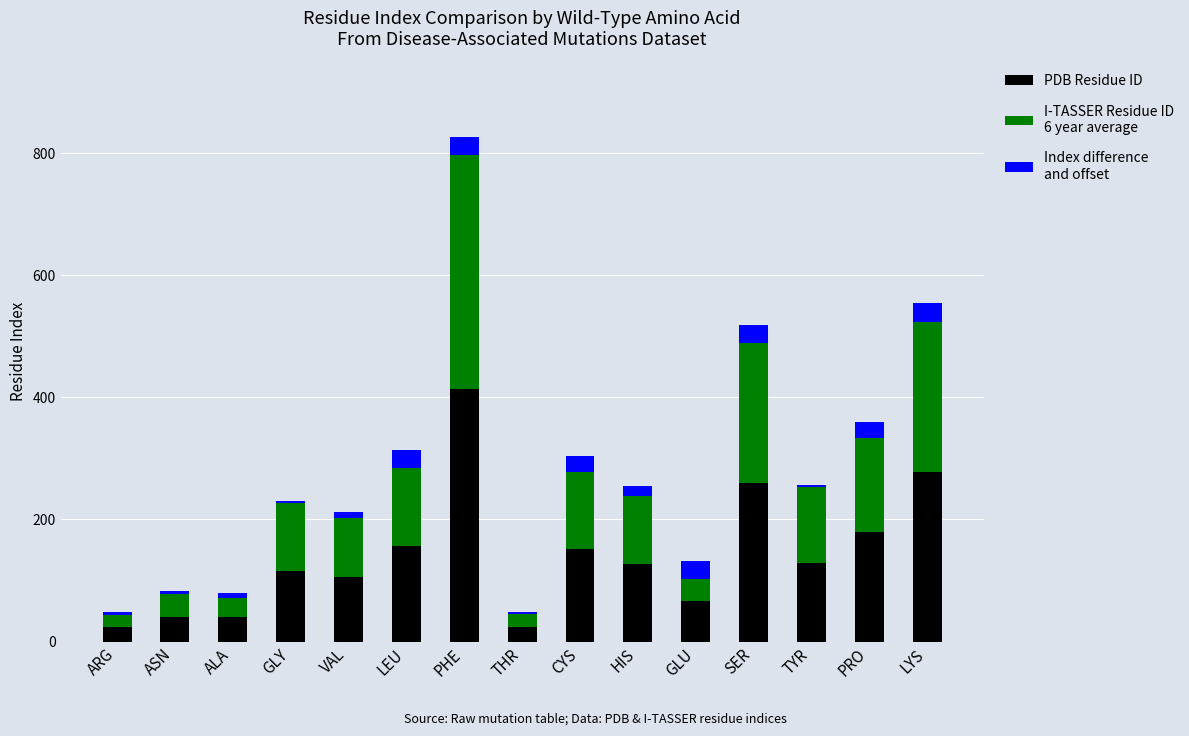

At which category is the sum across all series the highest?

PHE